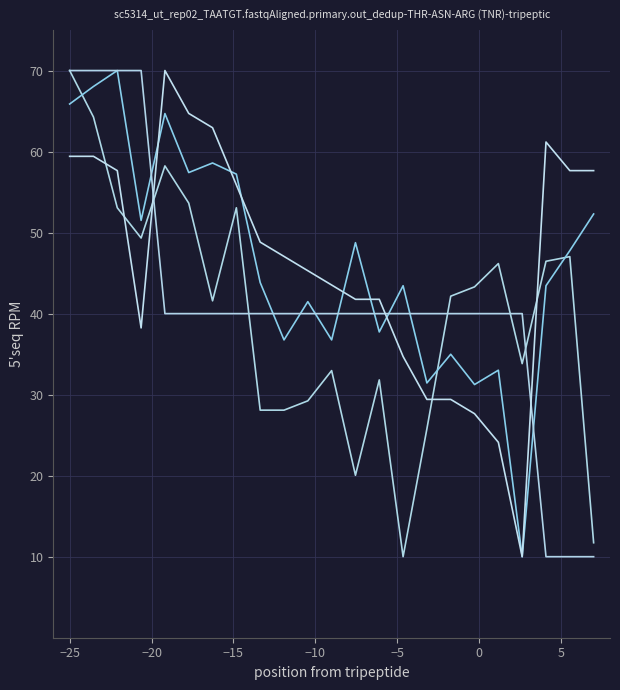

Count the number of categories in the chart.

23